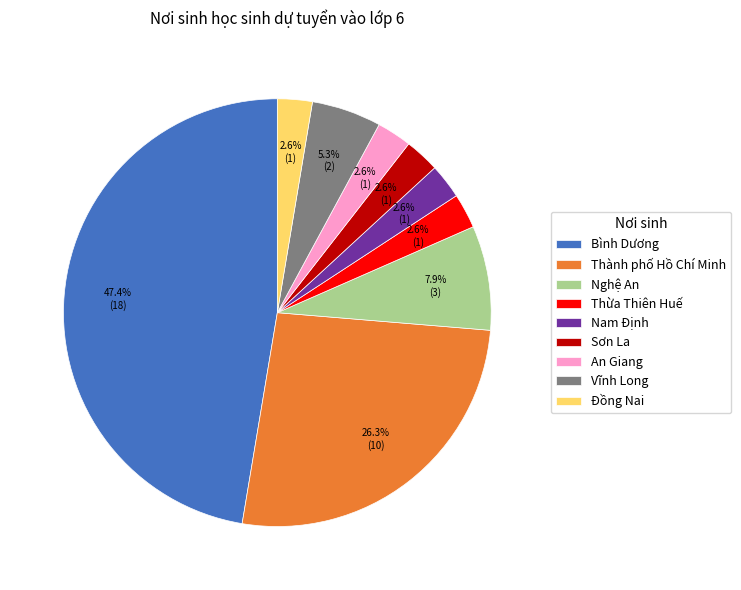

How much of the chart is everything except Thừa Thiên Huế?

97.4%